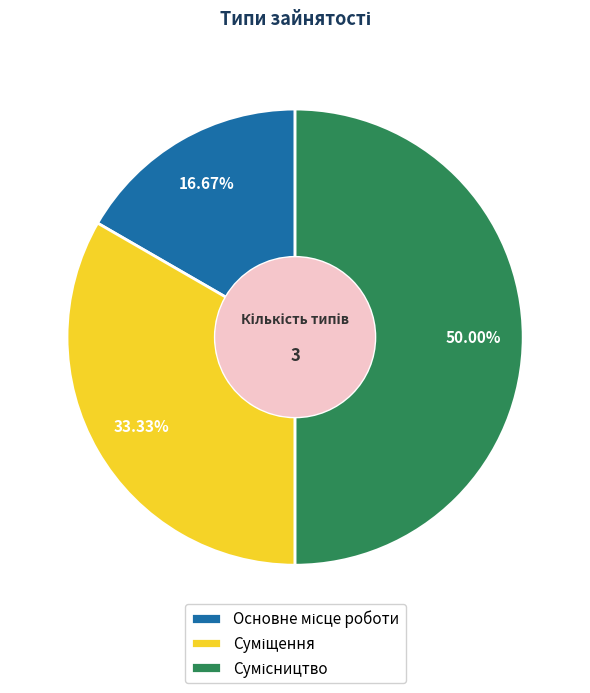

How many slices are in this pie chart?

3